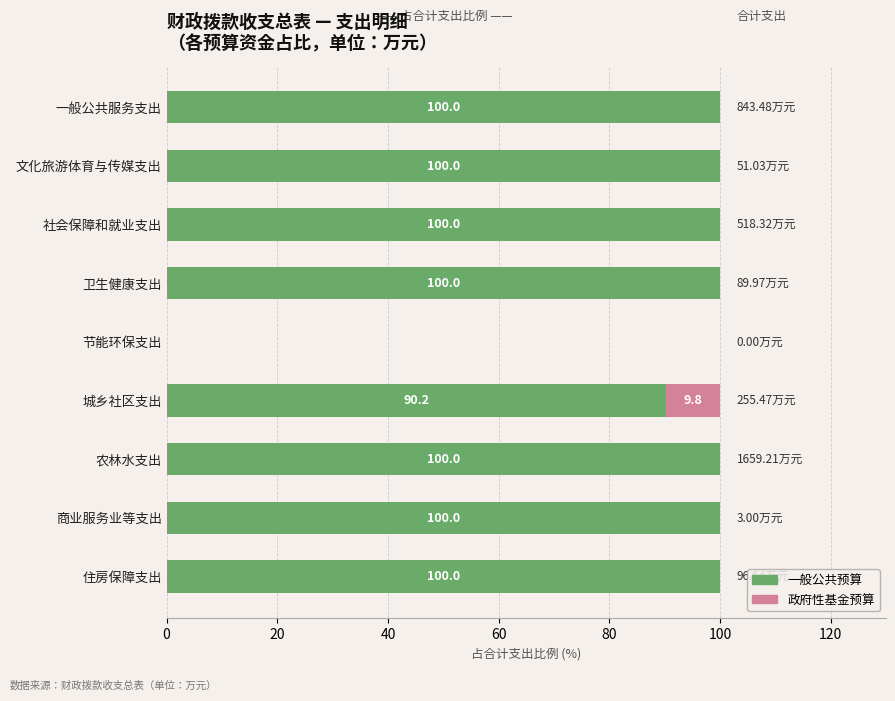

Count the number of categories in the chart.

9